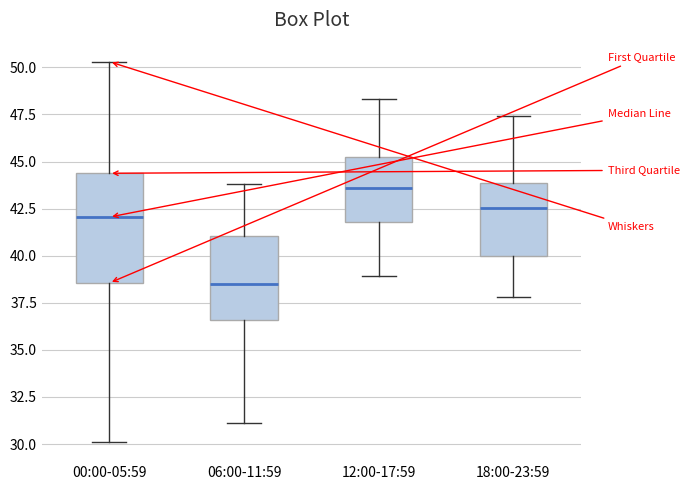

Where does the median line of the box for 06:00-11:59 sit on the y-axis? The values are not printed on the chart, so give them approximately, as read against the axis.

38.5